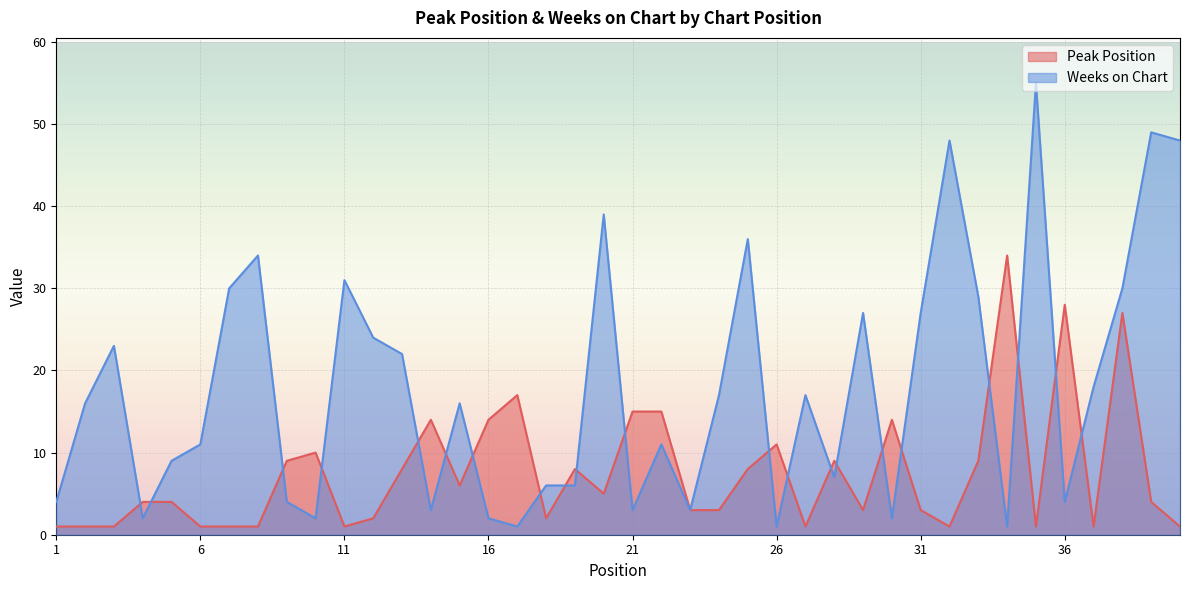

At which label does Peak Position first exceed 4?

9